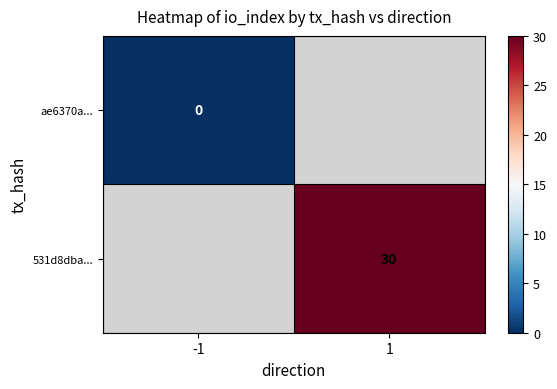

The value of 531d8dba... at 1 is 30. True or false?

True